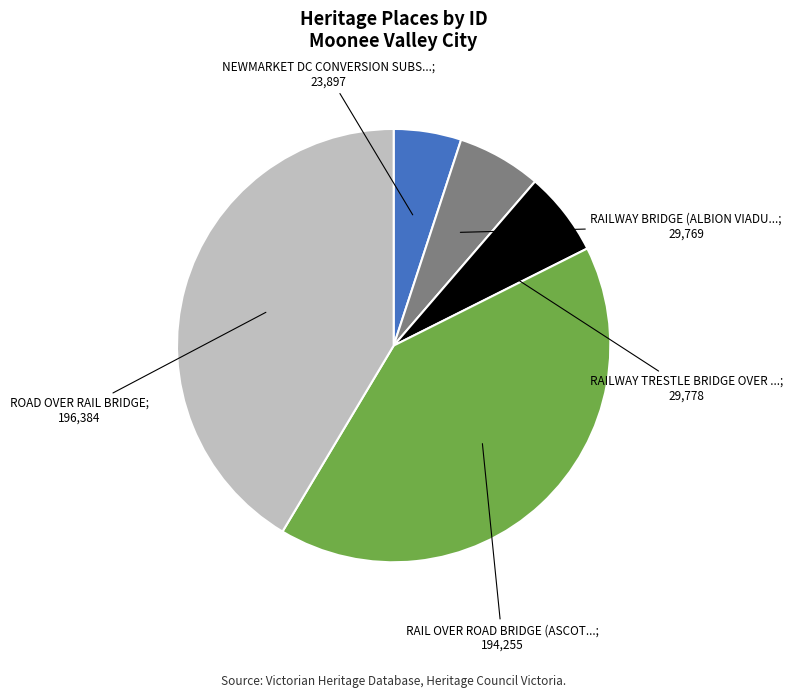

Is there a majority slice in this chart?

No